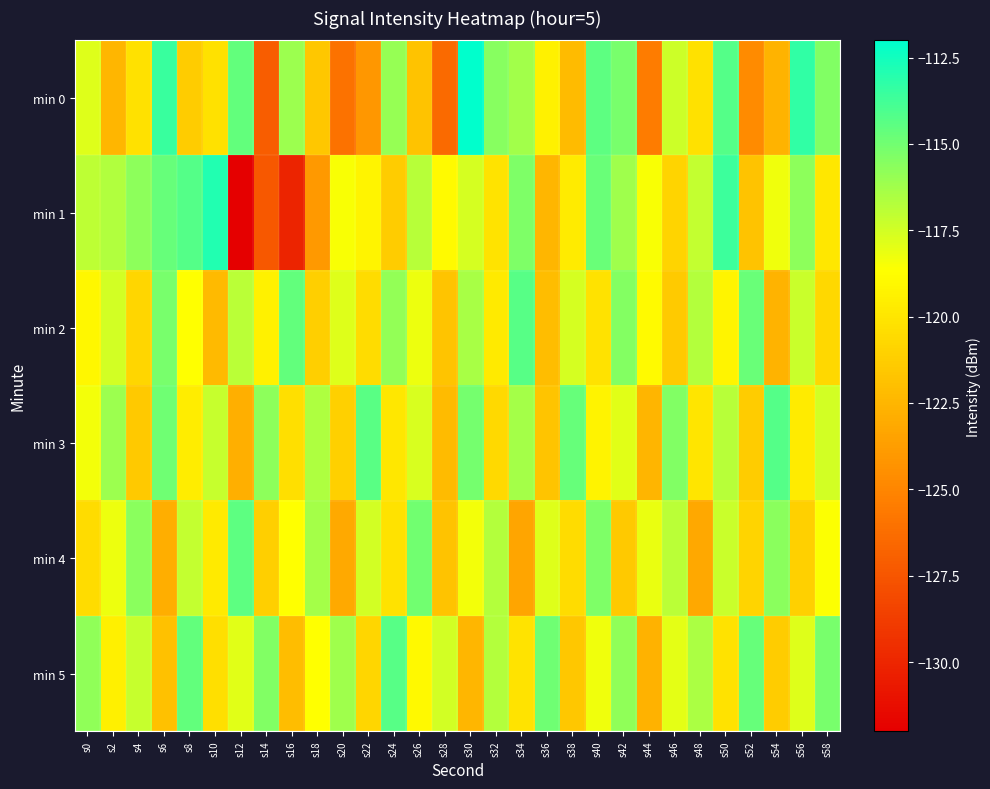

List the series in order of their peak value, lowest first.

min 4, min 2, min 5, min 3, min 1, min 0